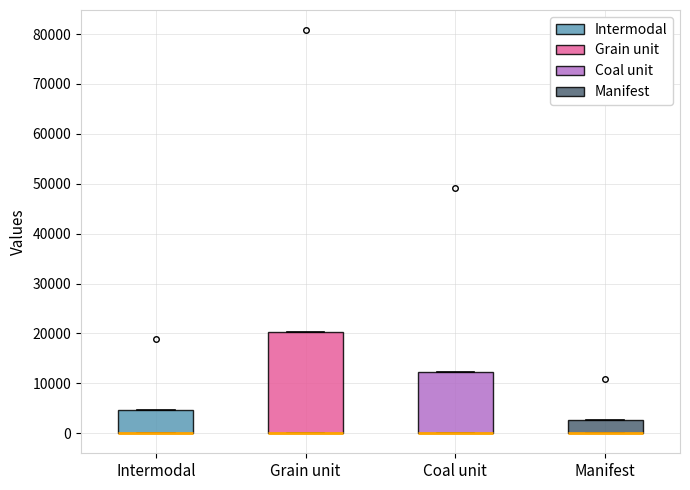

Comparing the boxes themselves (not the whiskers), which one is the tallest?

Grain unit